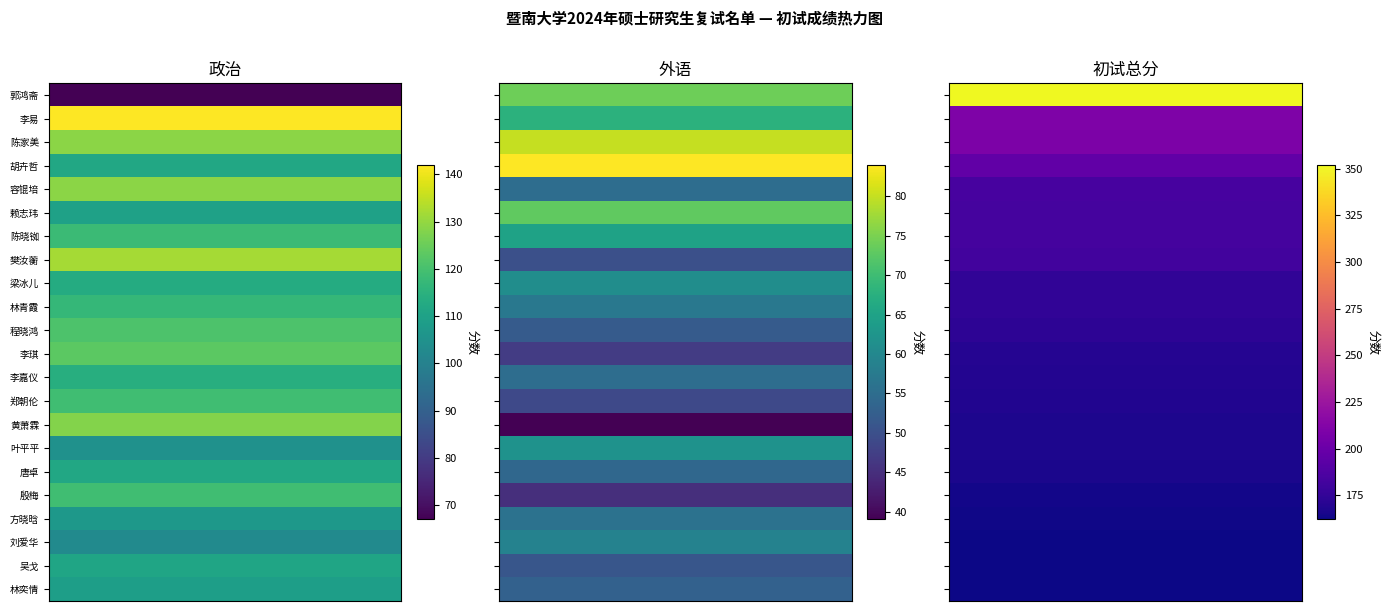

Read the 初试总分 value at 樊汝蘅.

182